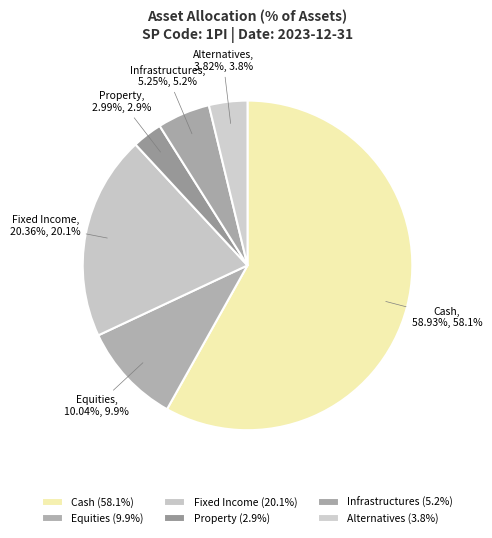

The Property slice represents 3% of the pie. True or false?

True